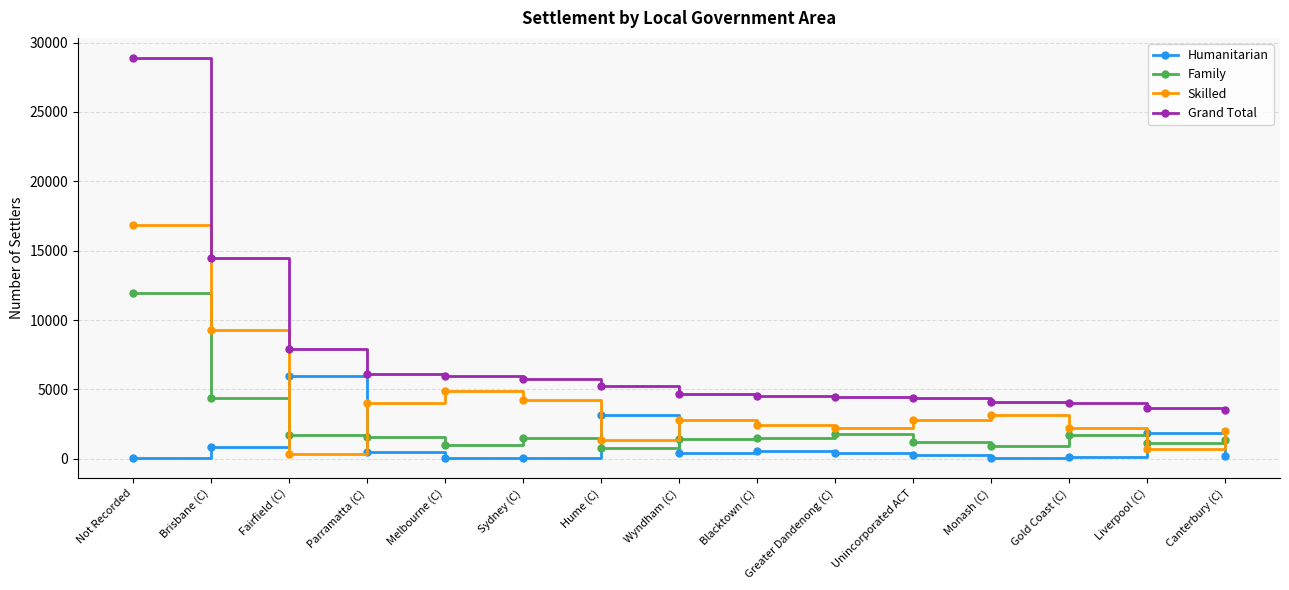

Rank the series by their maximum value, from highest to lowest.

Grand Total, Skilled, Family, Humanitarian